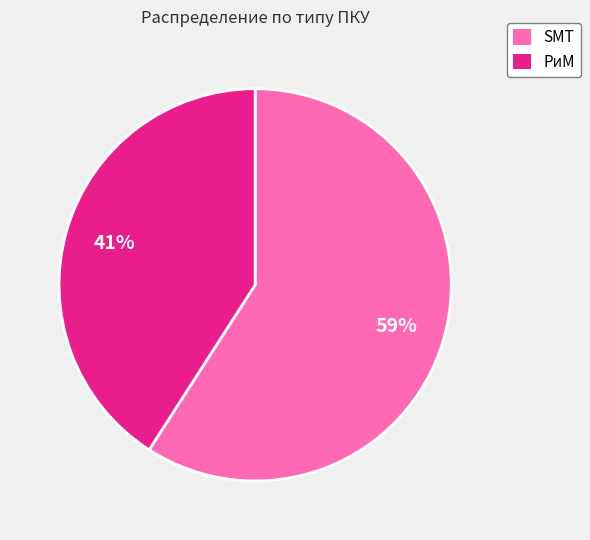

To the nearest percent, what is the average slice percentage?

50%